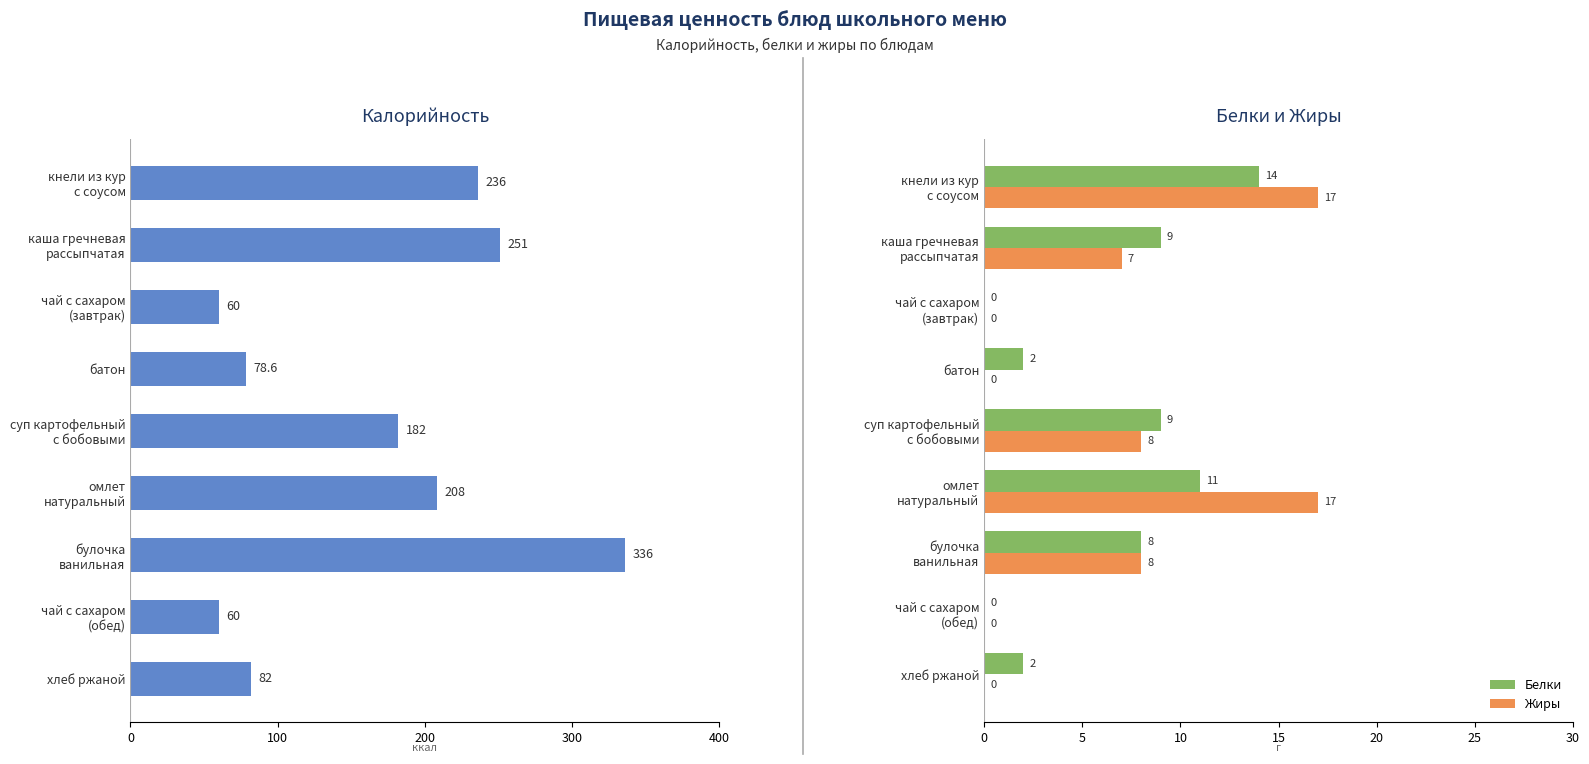

At хлеб ржаной, list the series in order from largest to smallest.

Калорийность, Белки, Жиры